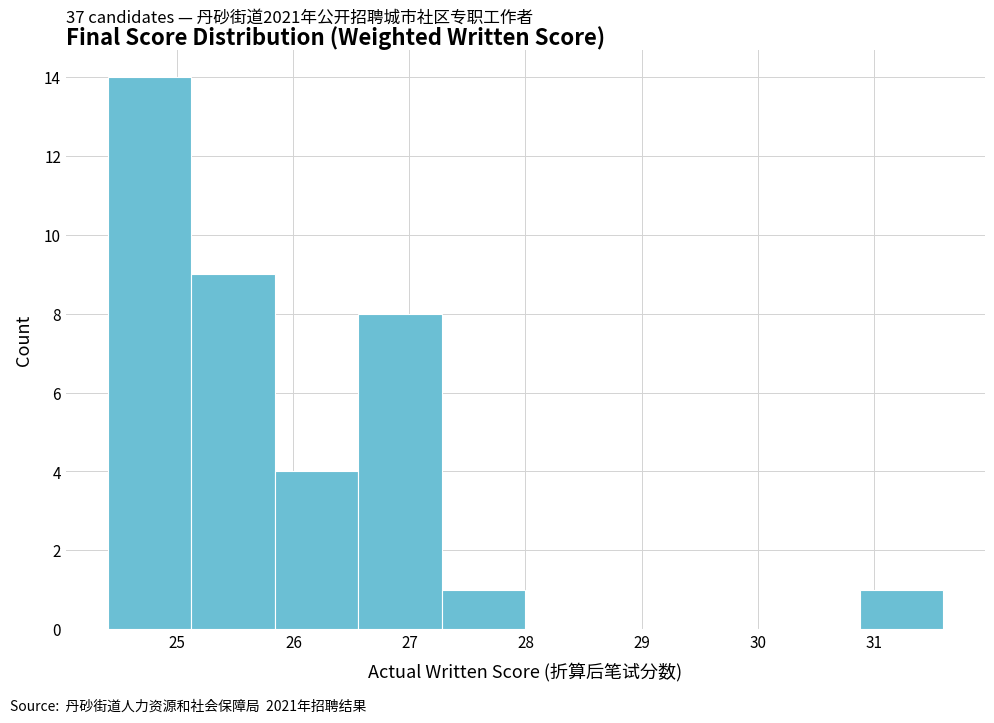

Over which range of the x-axis is the bar tallest?

24.40 to 25.12